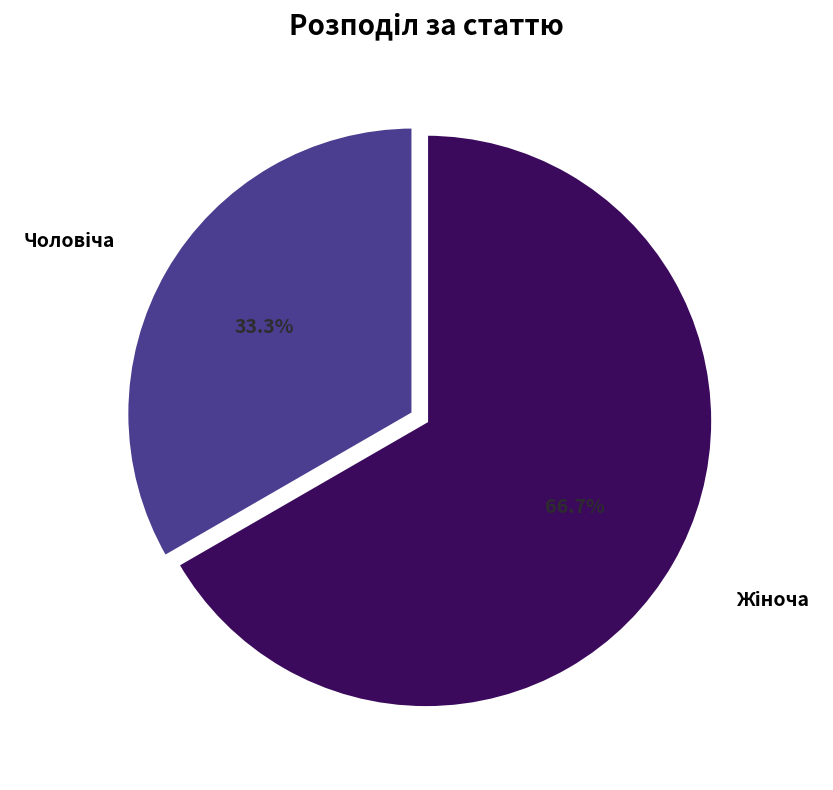

Is there any slice that represents more than half of the pie?

Yes